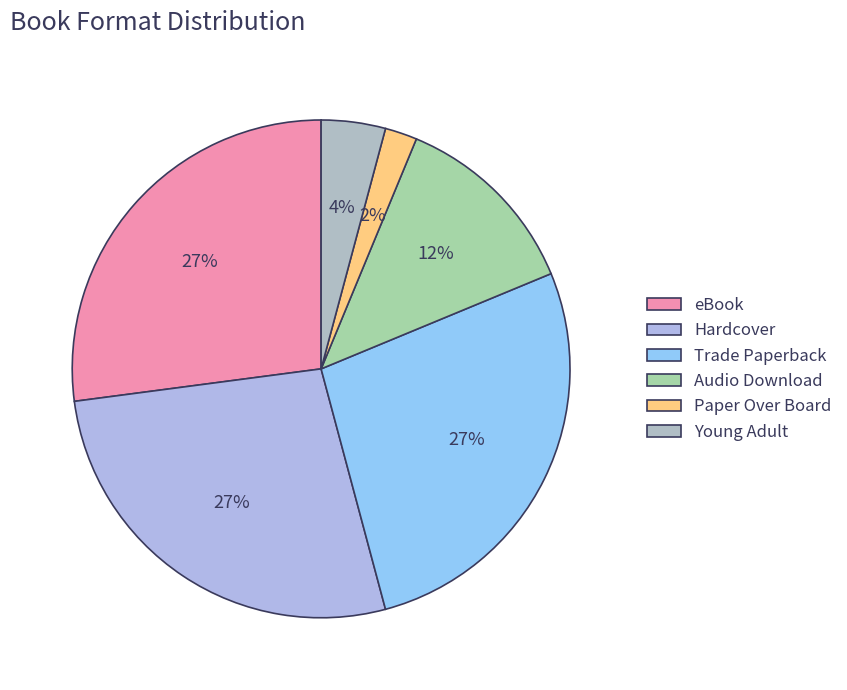

True or false: Hardcover accounts for 14% of the total.

False